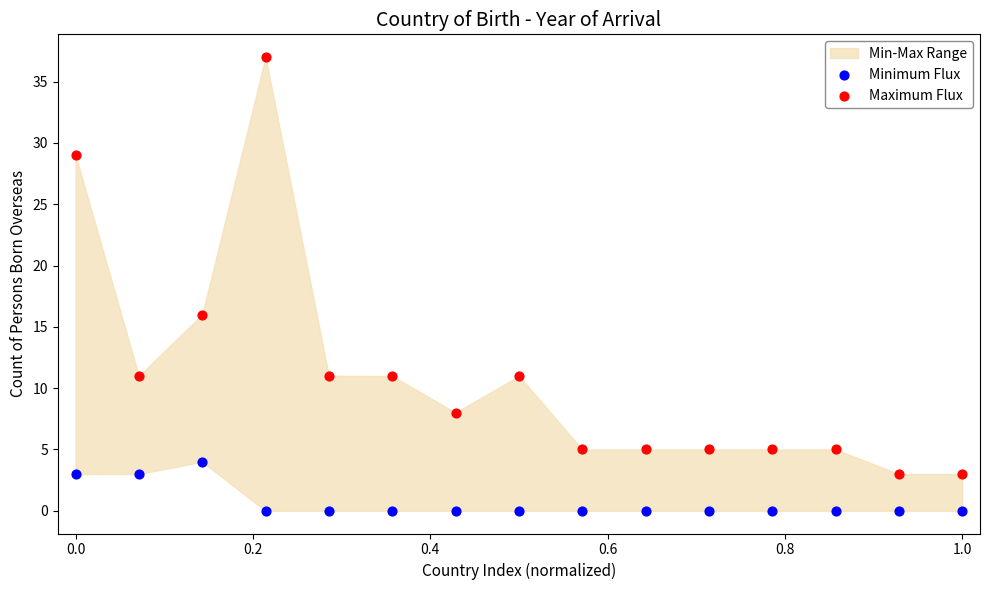

Which series reaches the maximum Y coordinate?

Maximum Flux